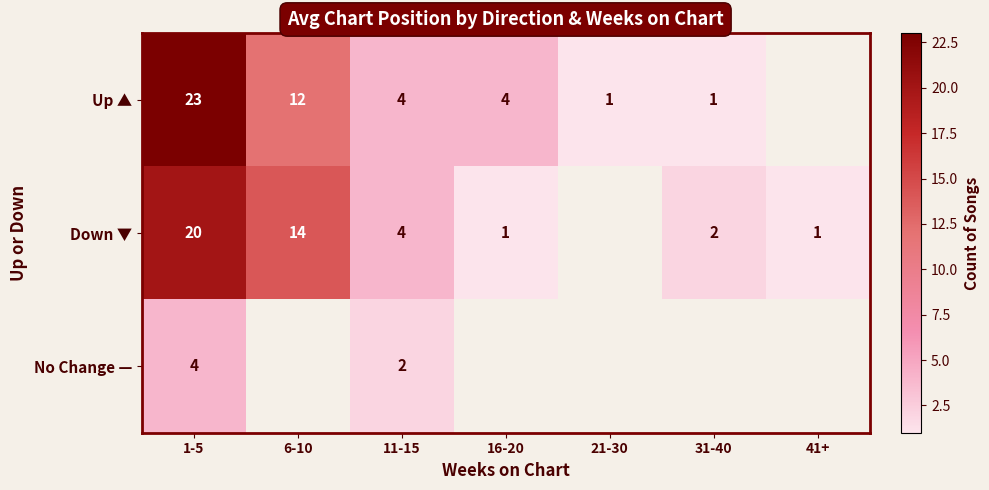

Which label corresponds to the smallest value in the chart?

21-30